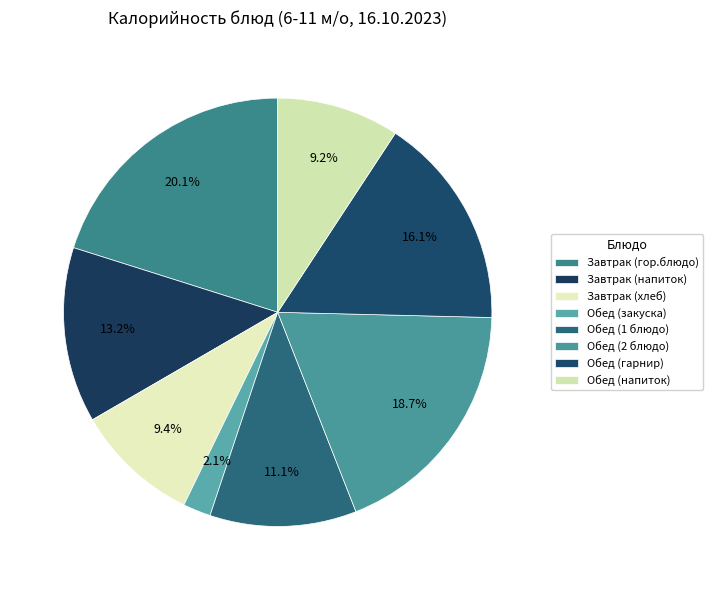

What percentage do Обед (напиток) and Обед (1 блюдо) together represent?

20.3%